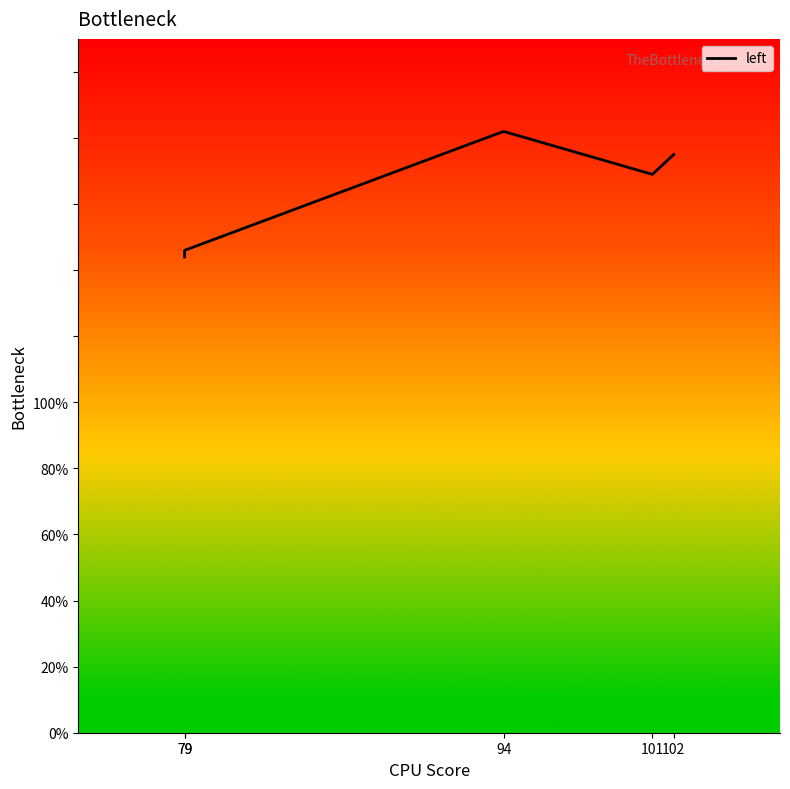

Which has a higher value, 101 or 79?

101